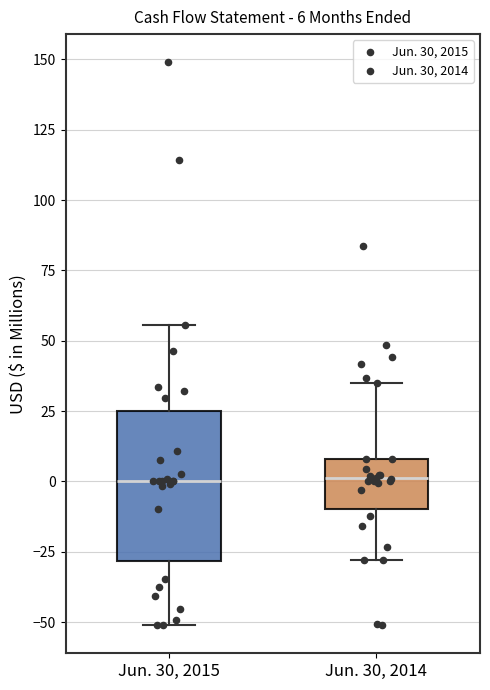

Which box is the tallest, from its lower edge to its upper edge?

Jun. 30, 2015